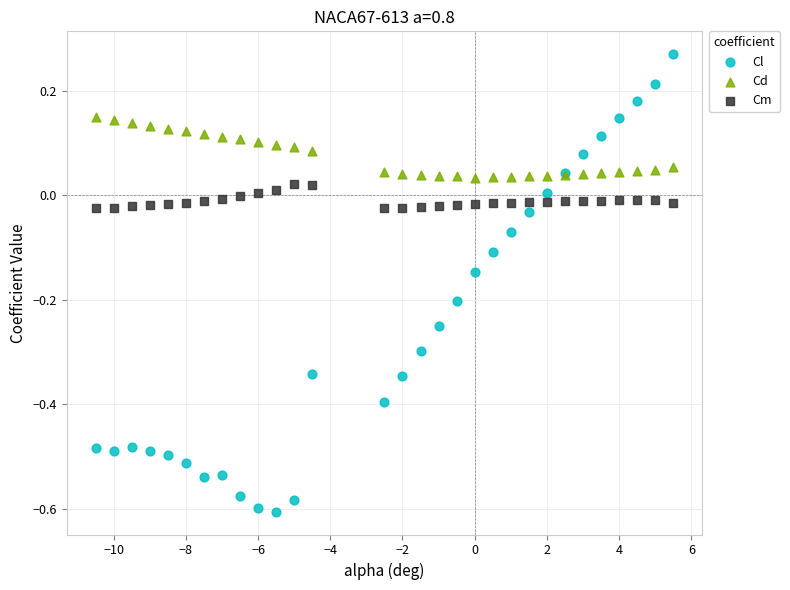

What are all the series names shown in the legend?

Cl, Cd, Cm